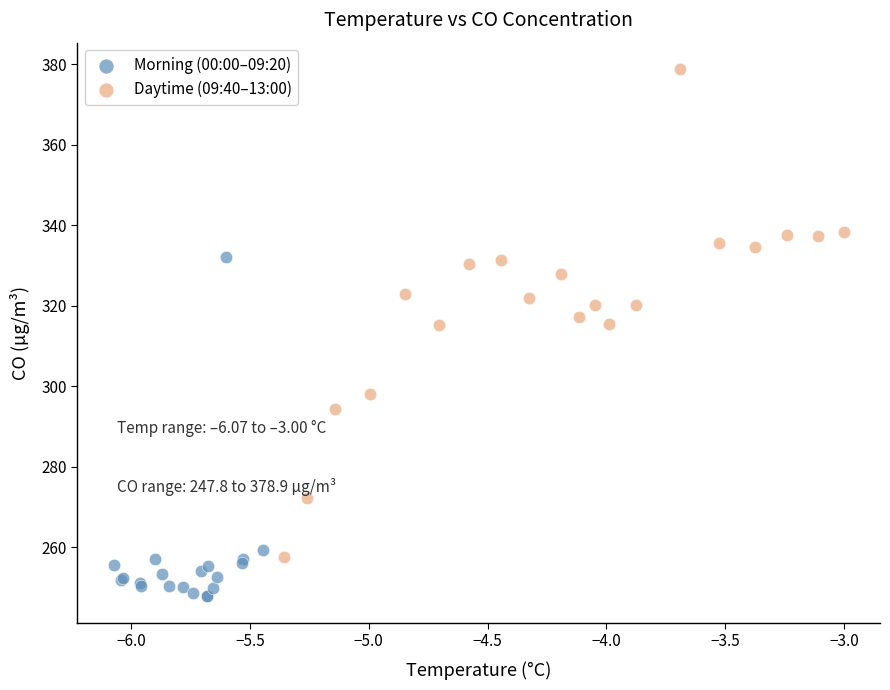

Which series contains the highest Y value?

Daytime (09:40–13:00)